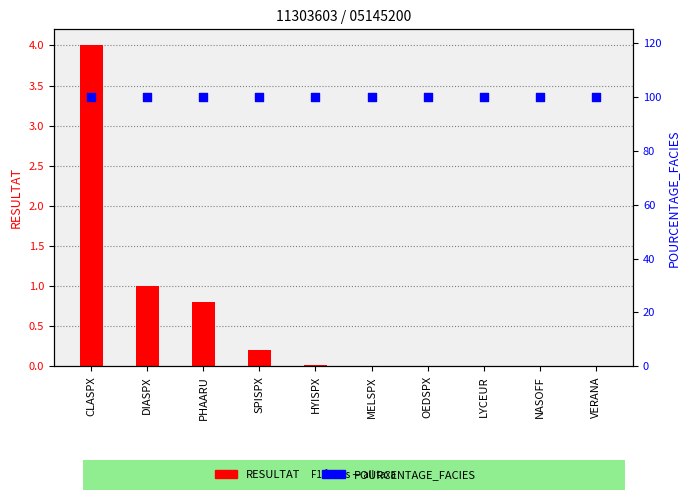

What are all the series names shown in the legend?

RESULTAT, POURCENTAGE_FACIES